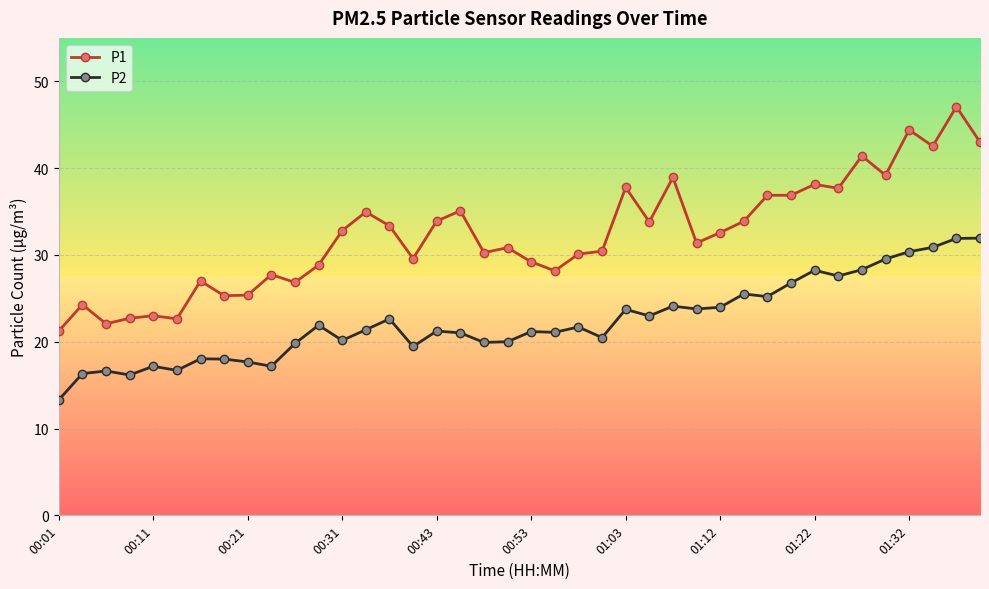

Which series has the largest total across all categories?

P1